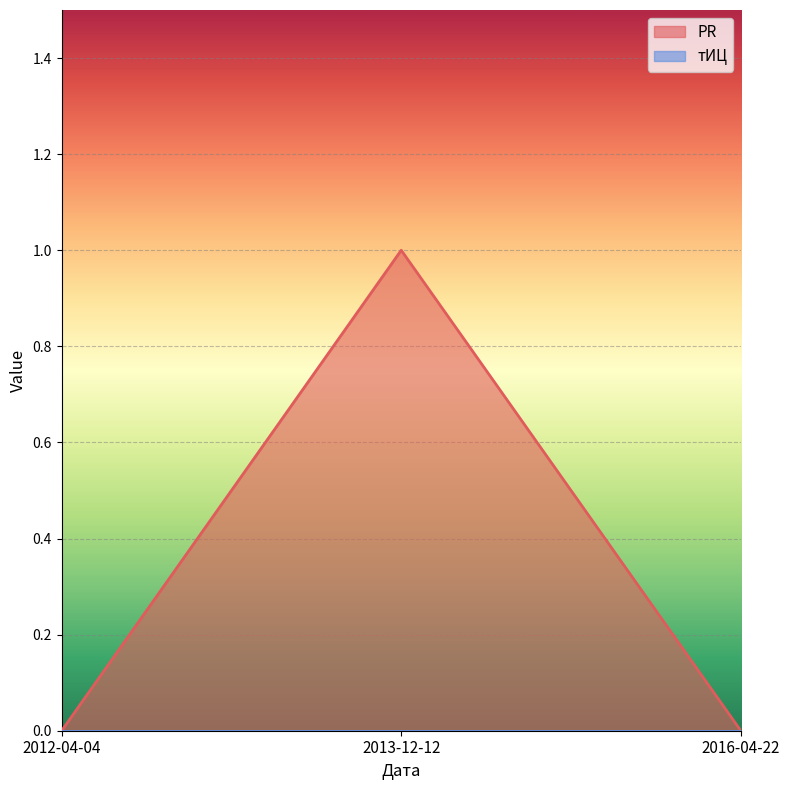

How many lines are shown in the chart?

2